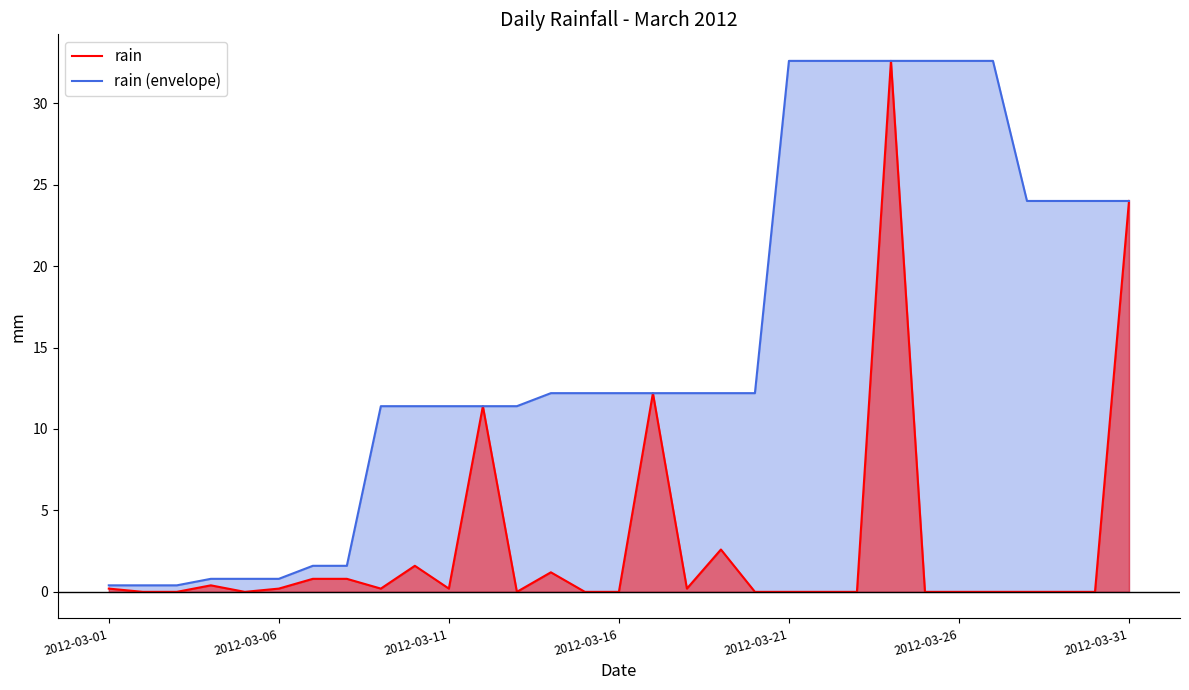

Reading right to left, extract all data points from this chart.

rain: 24.0	0.0	0.0	0.0	0.0	0.0	0.0	32.6	0.0	0.0	0.0	0.0	2.6	0.2	12.2	0.0	0.0	1.2	0.0	11.4	0.2	1.6	0.2	0.8	0.8	0.2	0.0	0.4	0.0	0.0	0.2
rain (envelope): 24.0	24.0	24.0	24.0	32.6	32.6	32.6	32.6	32.6	32.6	32.6	12.2	12.2	12.2	12.2	12.2	12.2	12.2	11.4	11.4	11.4	11.4	11.4	1.6	1.6	0.8	0.8	0.8	0.4	0.4	0.4